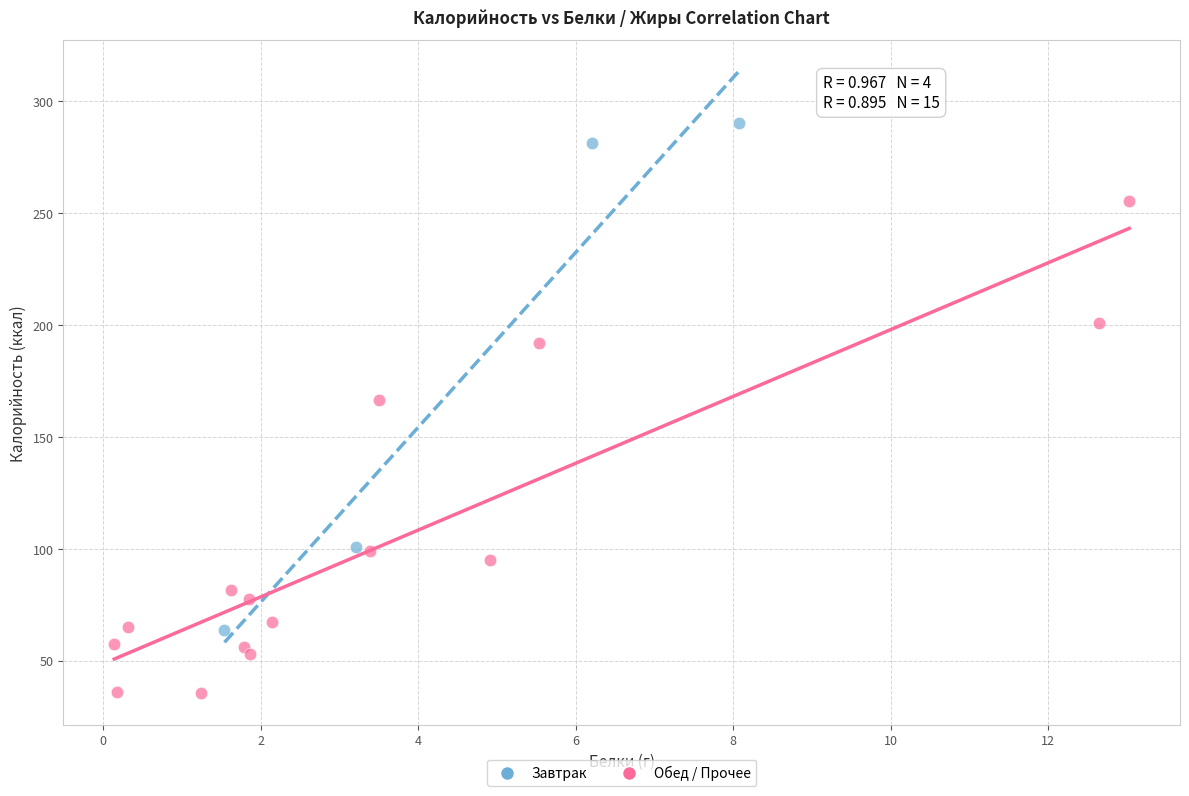

Which series reaches the maximum Y coordinate?

Завтрак